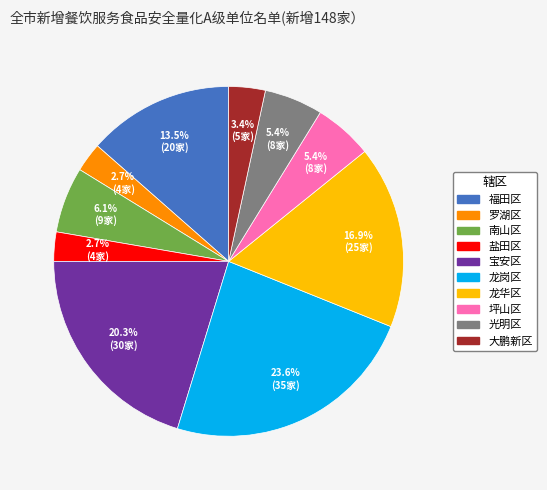

To the nearest percent, what portion does 光明区 represent?

5%